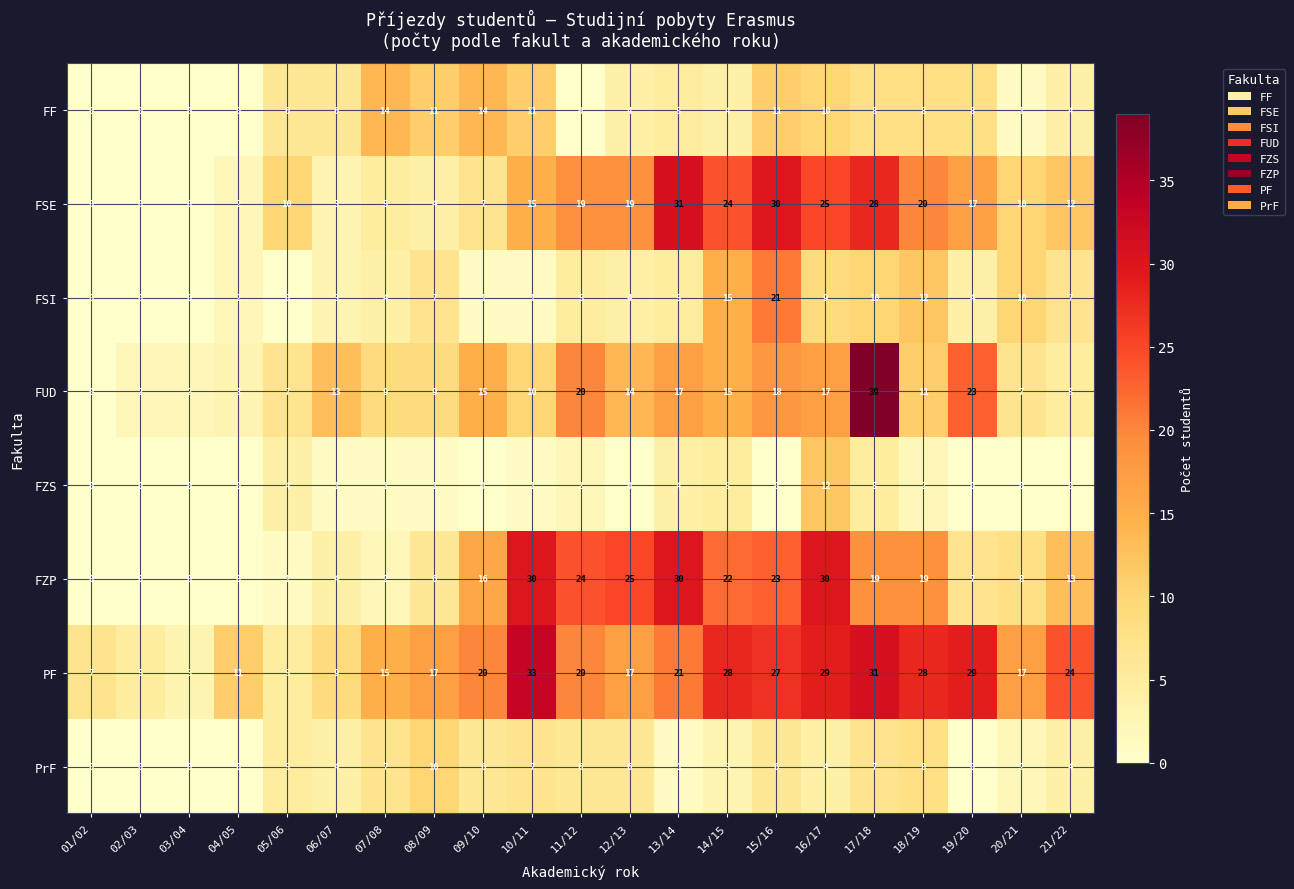

What is the sum of the PF values at 08/09 and 15/16?

44